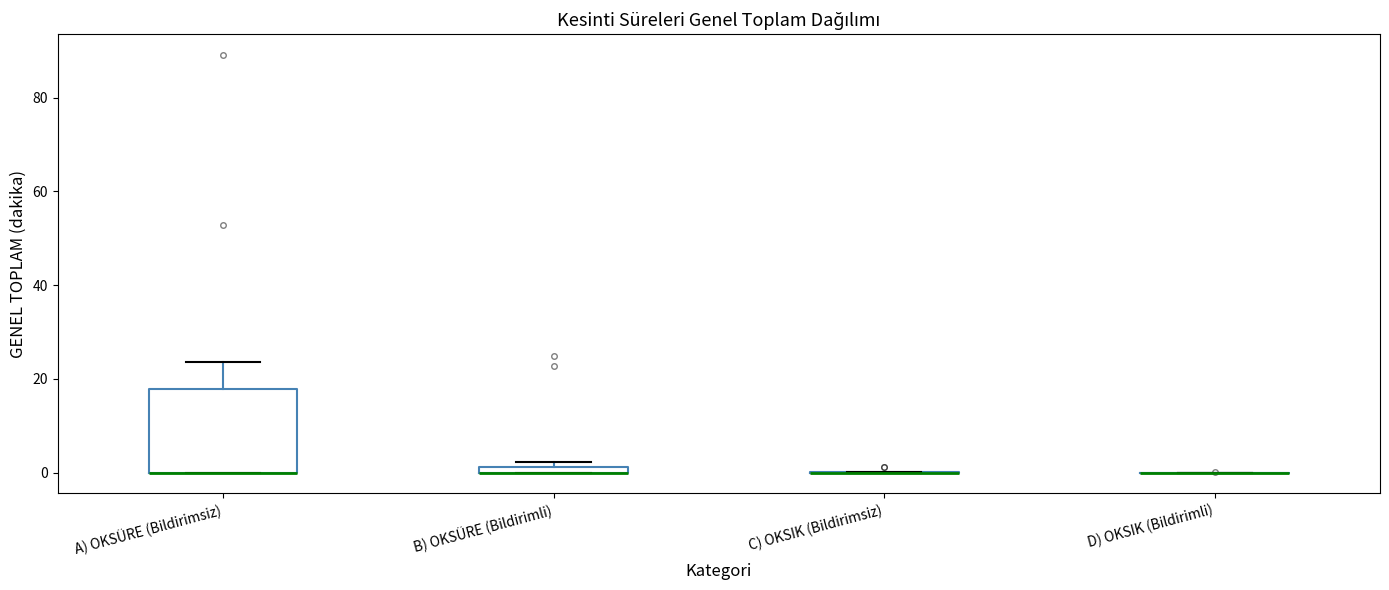

Which box is the tallest, from its lower edge to its upper edge?

A) OKSÜRE (Bildirimsiz)